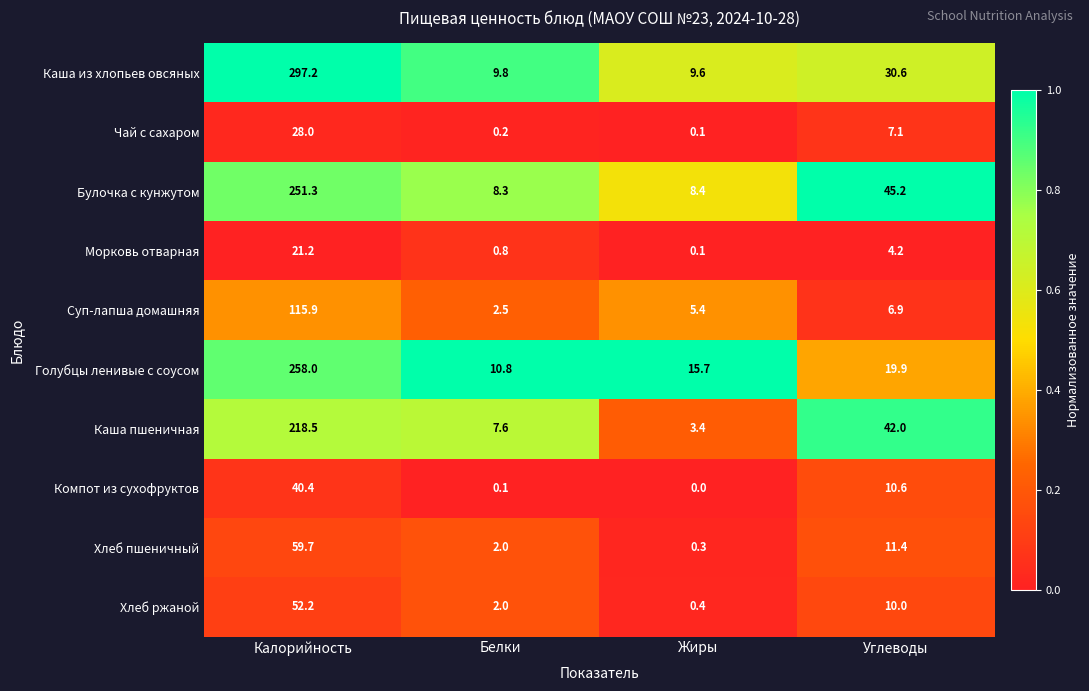

What is the difference between the maximum and second lowest values in the Чай с сахаром series?

27.8